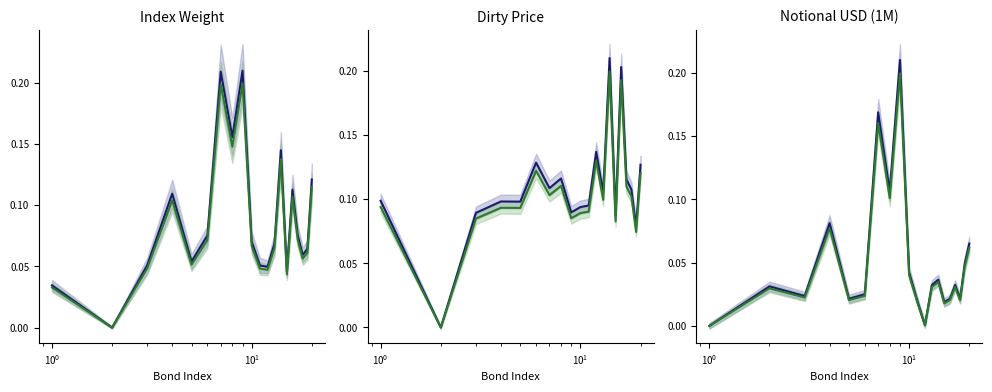

True or false: Blue and Green cross at least once.

False